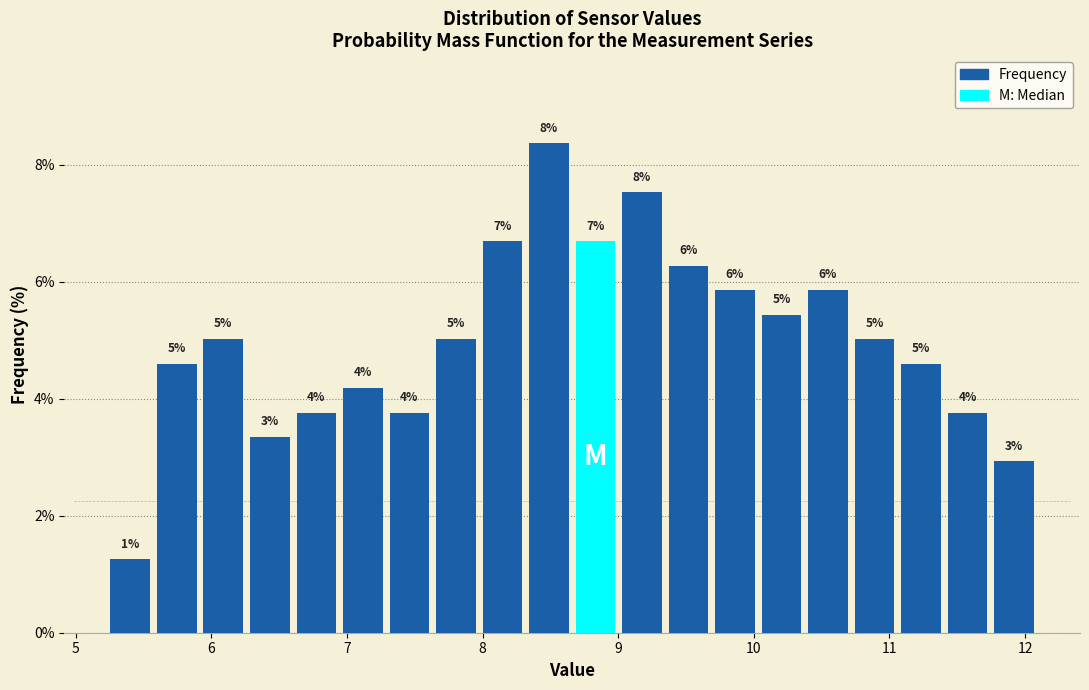

Around what value on the x-axis is the tallest bar? Give the approximate position of its centre, as read against the axis.

8.5